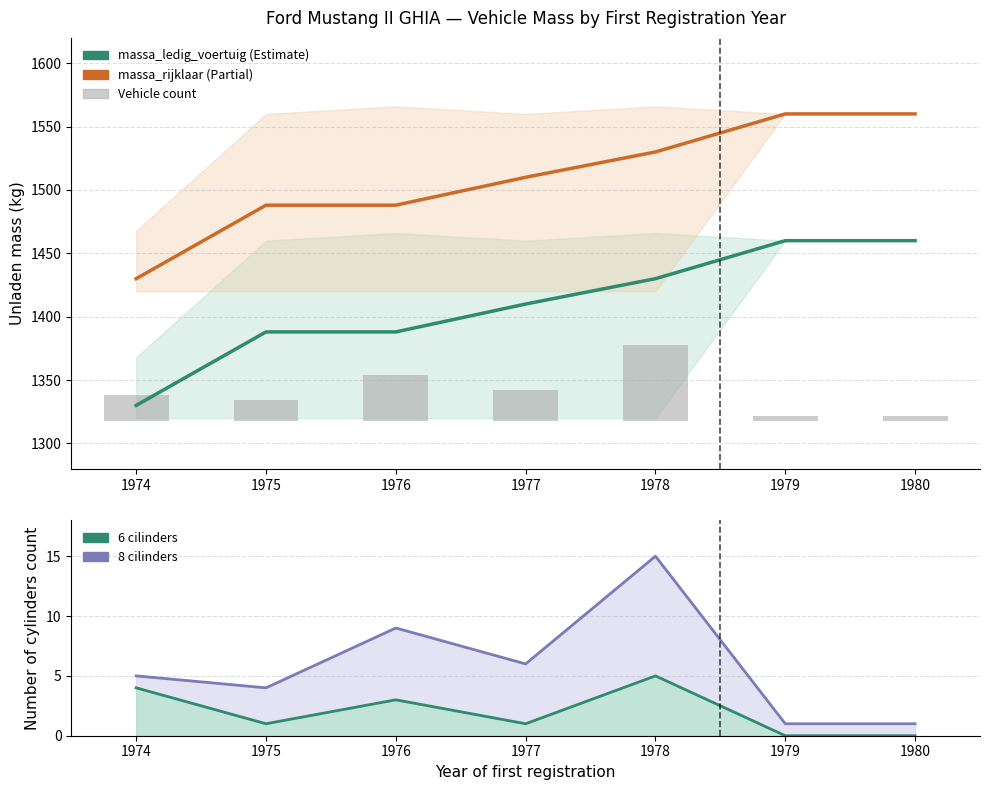

How many series are shown in this chart?

5